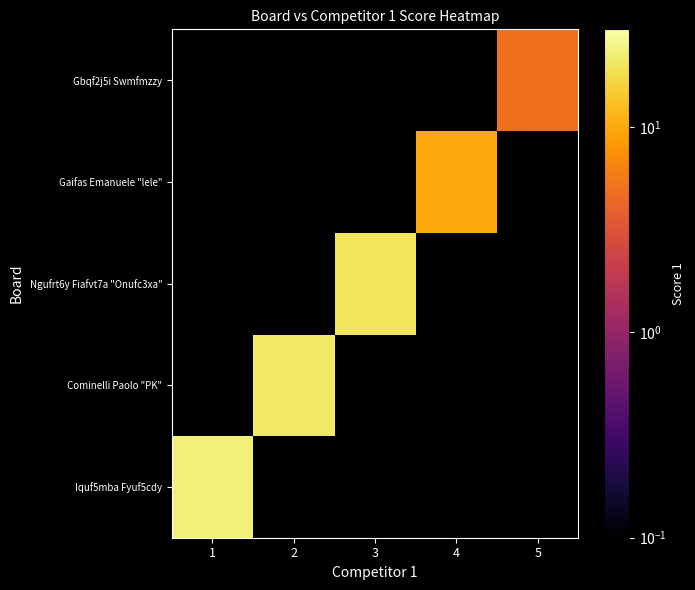

What is the total value across all series at 5?

5